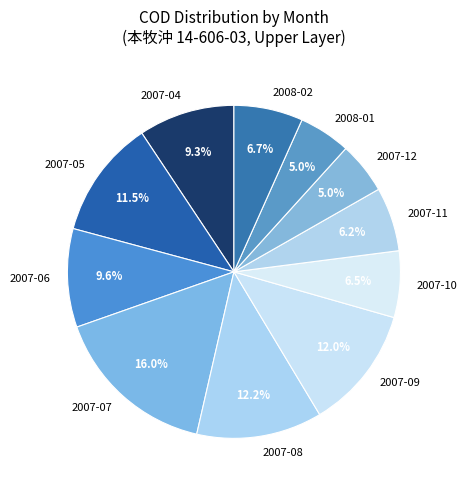

To the nearest percent, what percentage of the pie is 2007-04?

9%